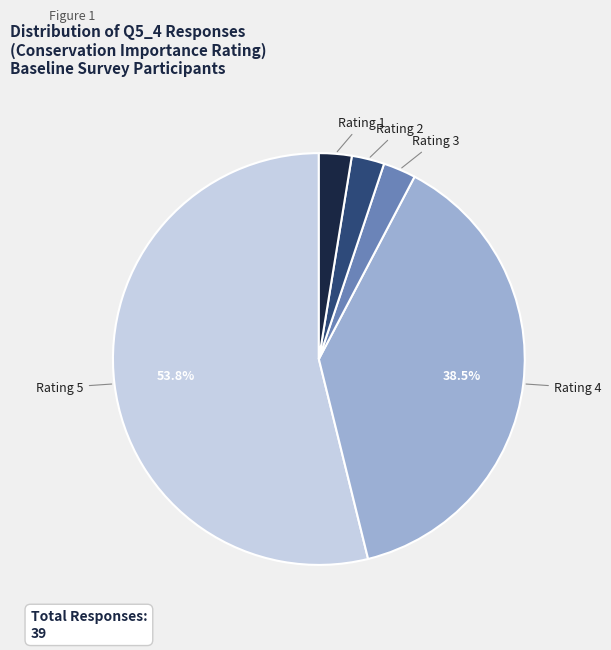

Does Rating 5 represent more than half of the total?

Yes